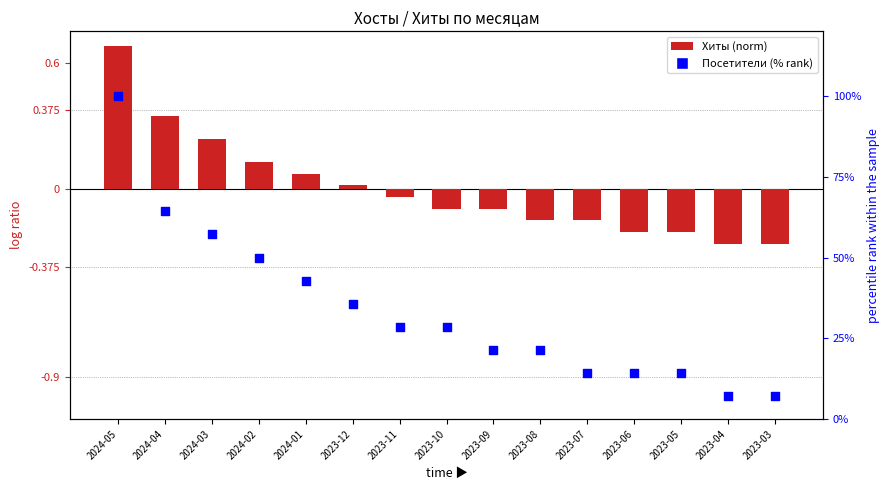

Which series has the largest total across all categories?

Посетители (% rank)